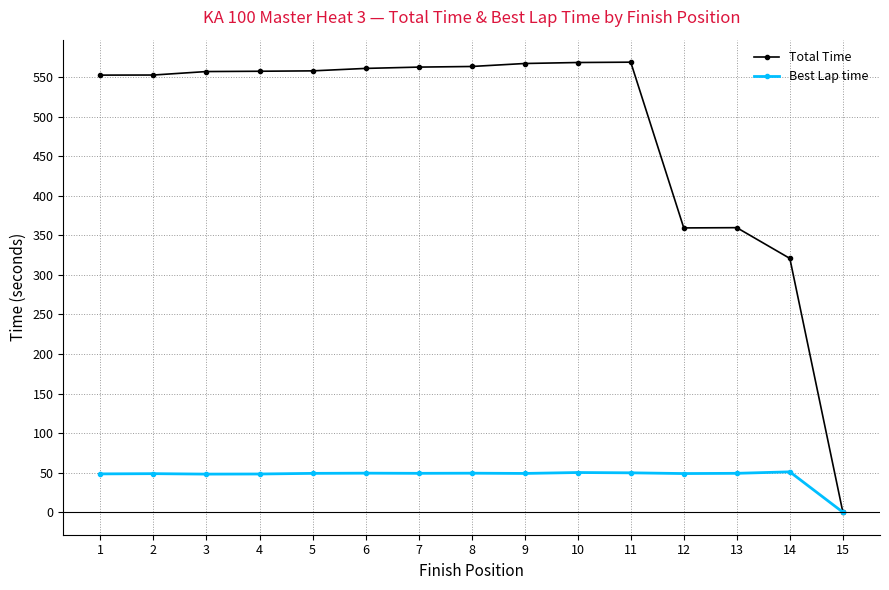

What is the average value of the Total Time series?

480.5